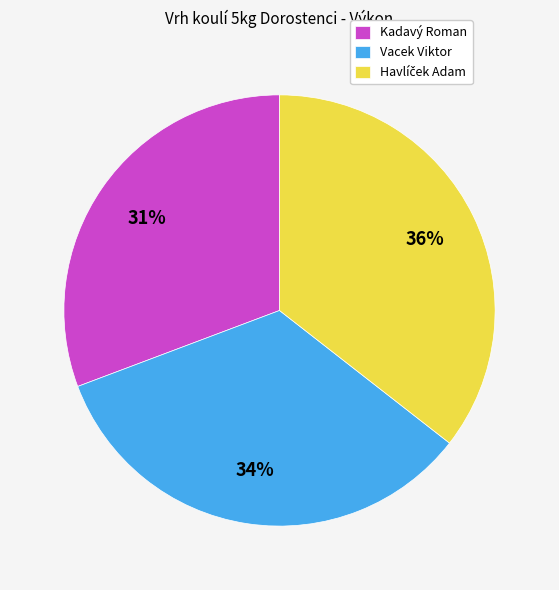

Do Vacek Viktor and Kadavý Roman together represent more than half of the pie?

Yes